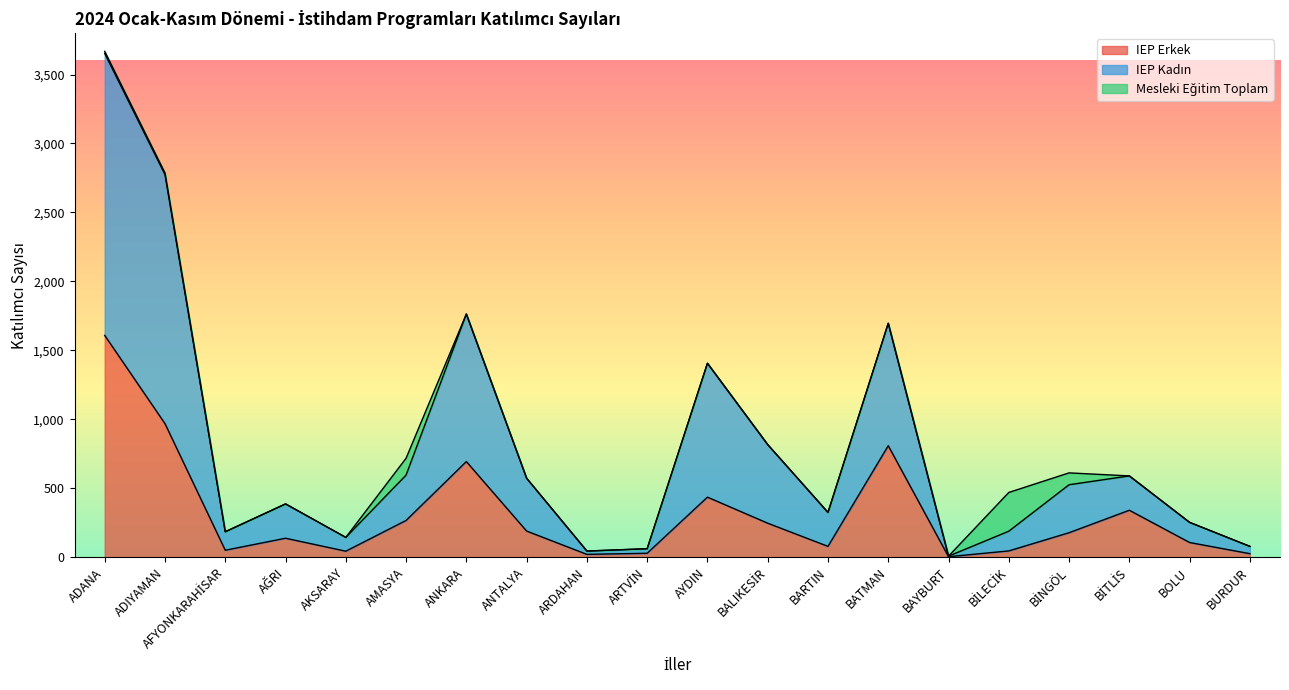

True or false: IEP Erkek and IEP Kadın intersect in this chart.

False